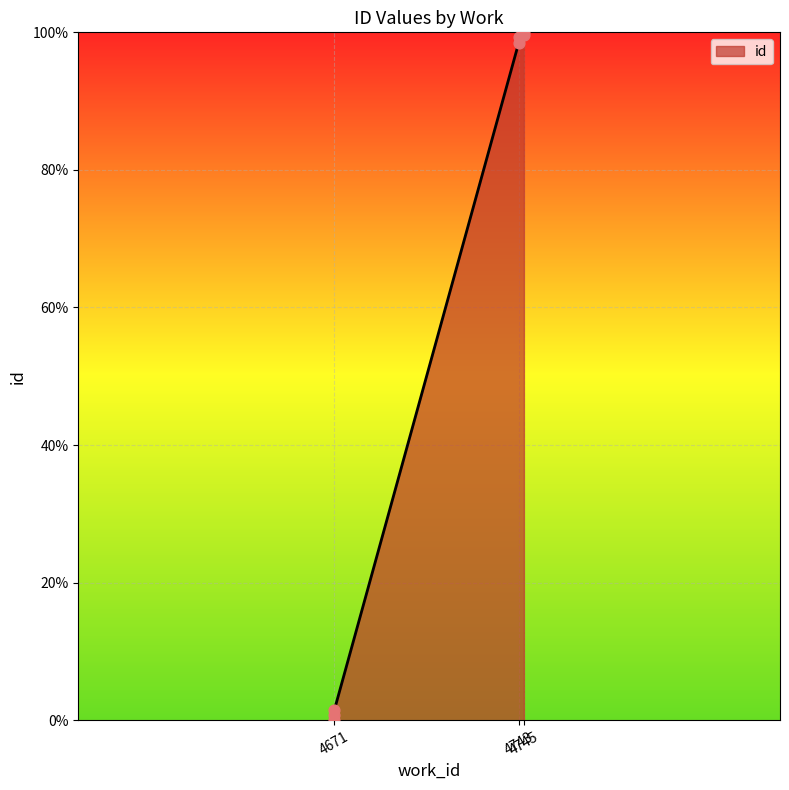

What is the ratio of the value at 4745 to the value at 4743?

1.0